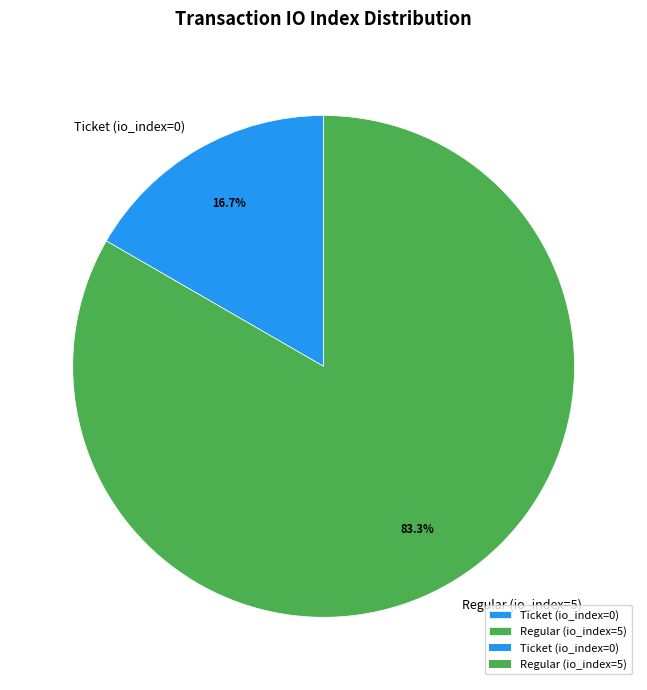

To the nearest percent, what is the average slice percentage?

50%